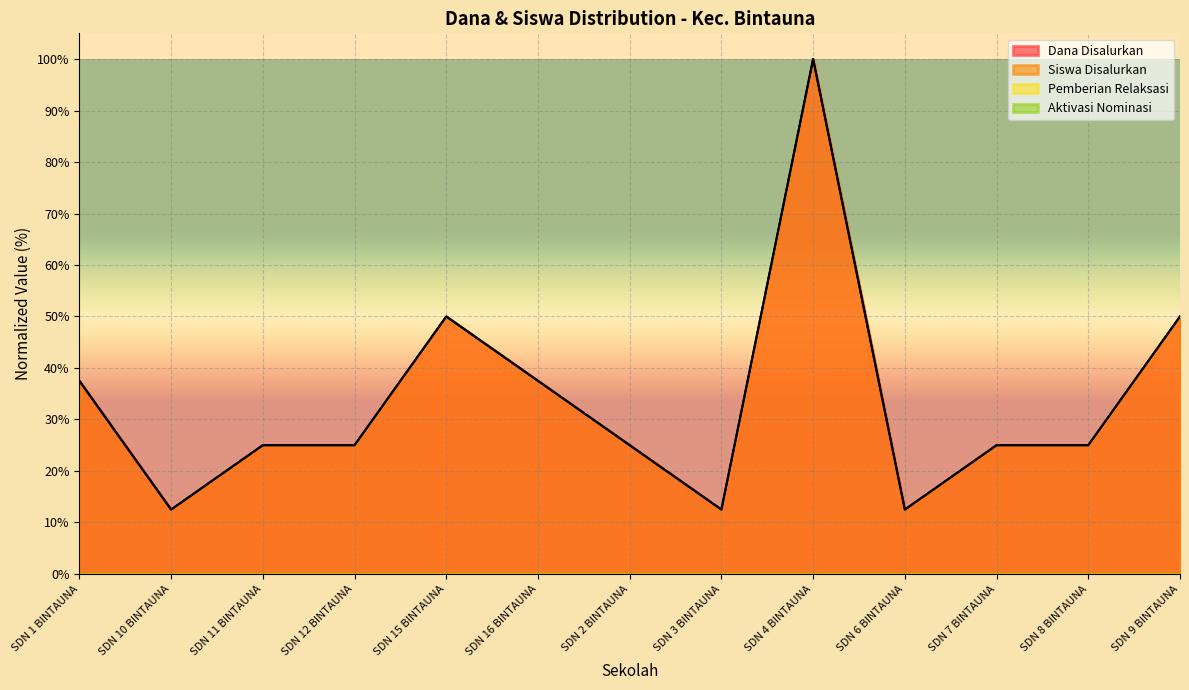

True or false: Siswa Disalurkan and Dana Disalurkan intersect in this chart.

False